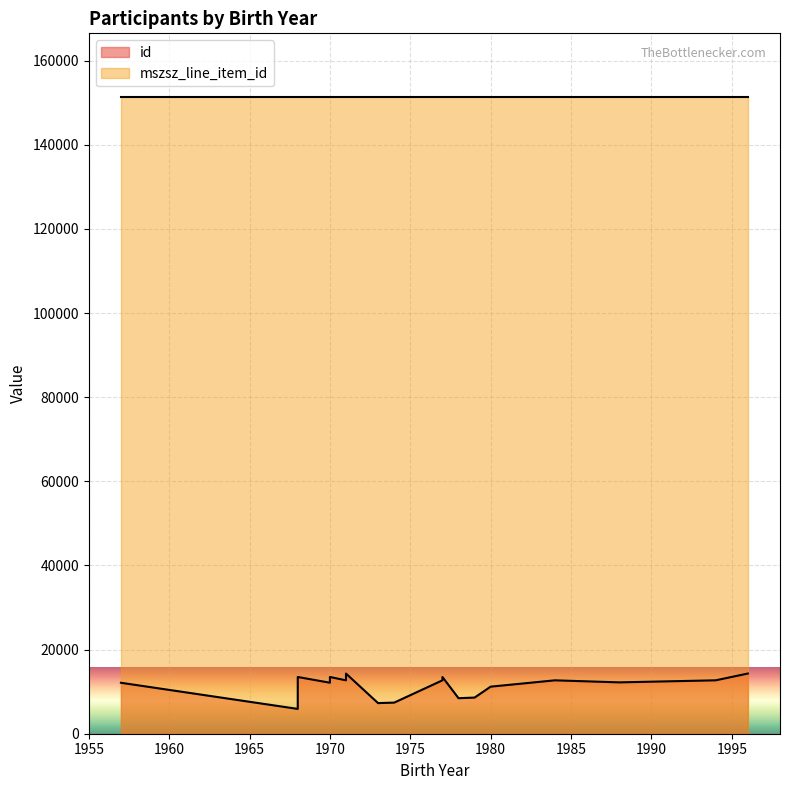

What is the approximate value of id at 1973?

7279